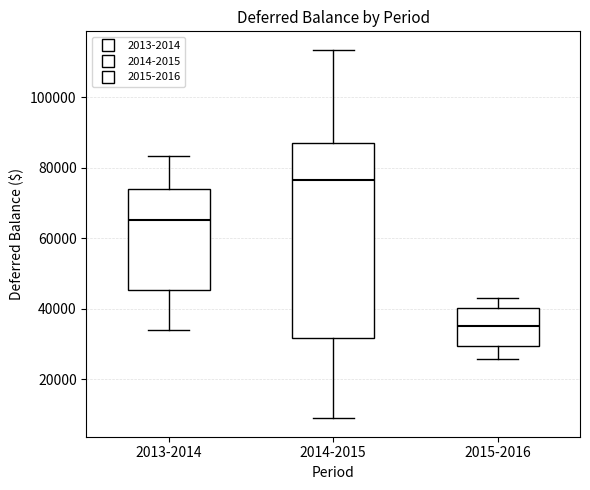

Comparing the boxes themselves (not the whiskers), which one is the tallest?

2014-2015